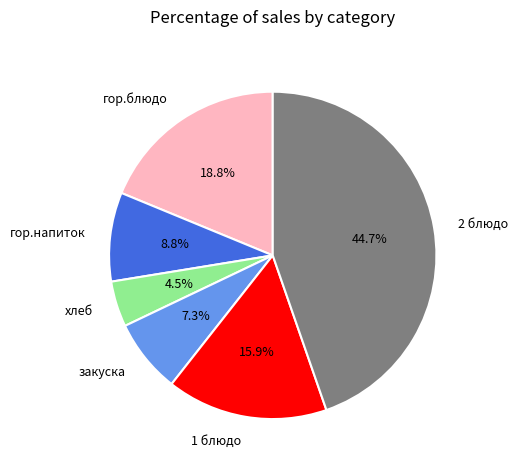

Does закуска account for over 50% of the chart?

No